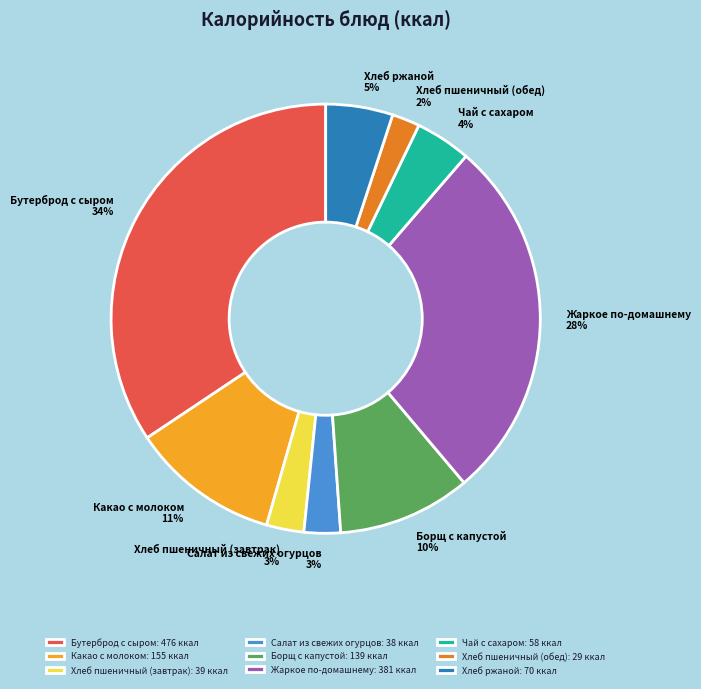

The Борщ с капустой slice represents 10% of the pie. True or false?

True